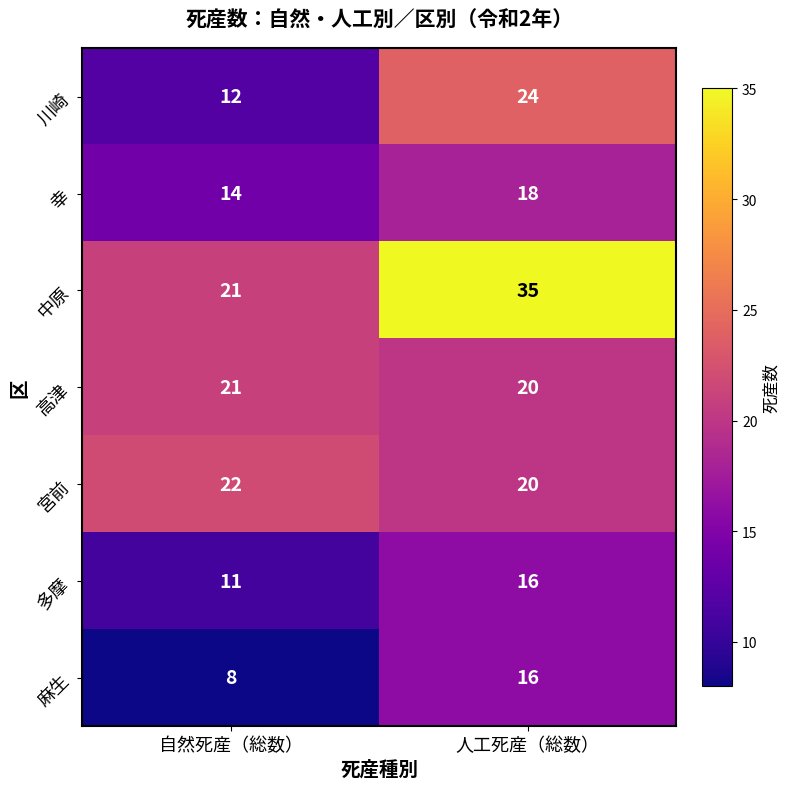

What is the sum of the 幸 values at 人工死産（総数） and 自然死産（総数）?

32